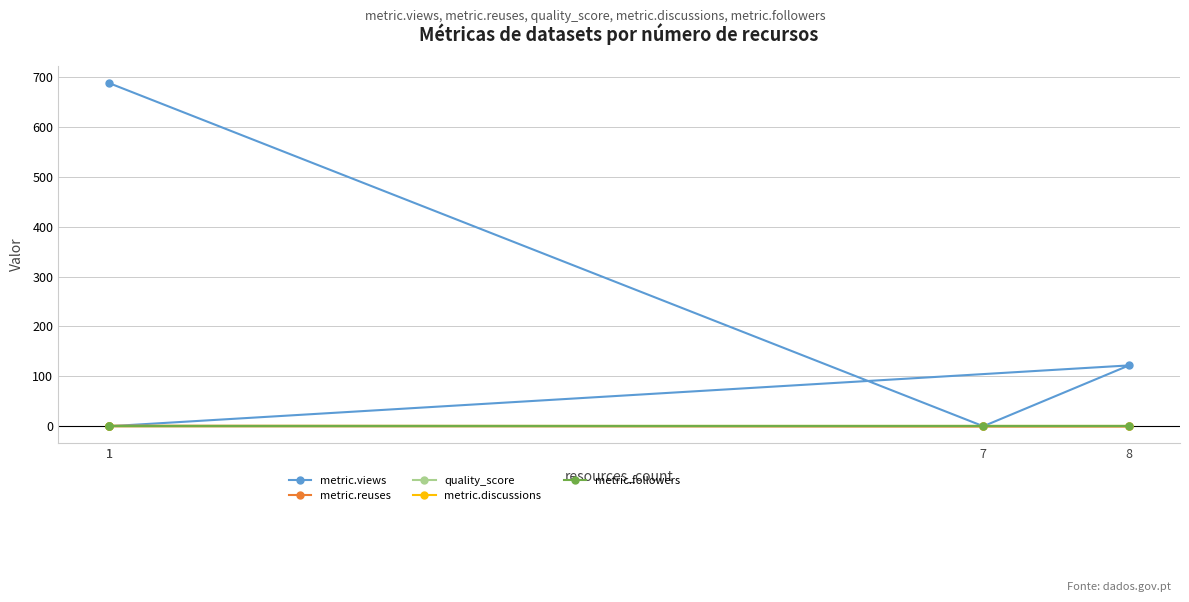

At which category is the sum across all series the highest?

1